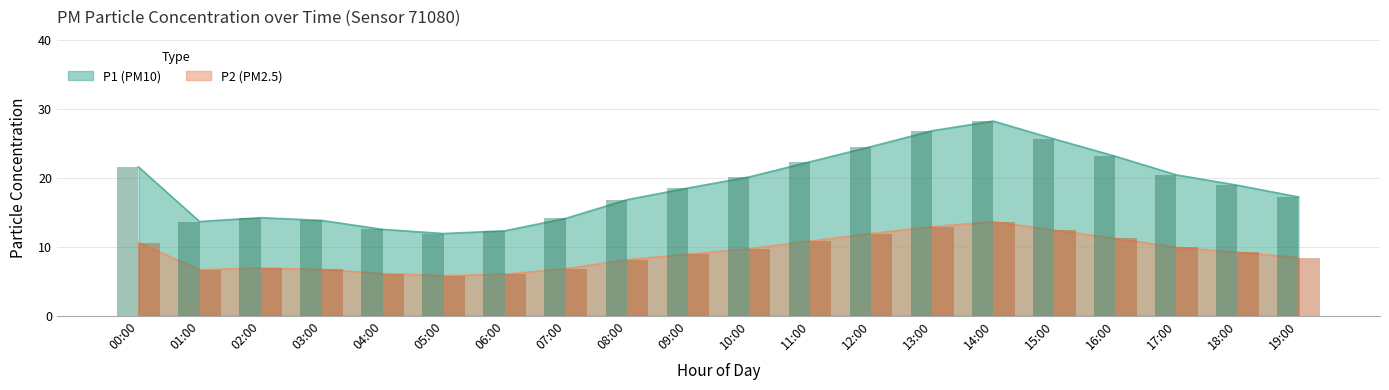

Reading left to right, what are all the values shown in this chart?

P1: 00:00=21.6	01:00=13.6	02:00=14.2	03:00=13.8	04:00=12.5	05:00=11.9	06:00=12.3	07:00=14.1	08:00=16.8	09:00=18.5	10:00=20.1	11:00=22.3	12:00=24.5	13:00=26.8	14:00=28.2	15:00=25.6	16:00=23.1	17:00=20.4	18:00=18.9	19:00=17.2
P2: 00:00=10.6	01:00=6.7	02:00=6.9	03:00=6.7	04:00=6.1	05:00=5.8	06:00=6.0	07:00=6.8	08:00=8.1	09:00=8.9	10:00=9.7	11:00=10.8	12:00=11.9	13:00=12.9	14:00=13.6	15:00=12.4	16:00=11.2	17:00=9.9	18:00=9.2	19:00=8.4